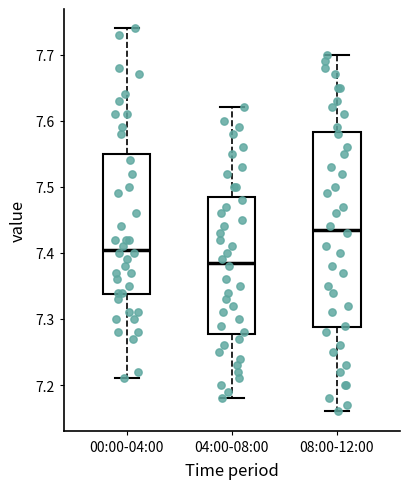

Reading left to right, transcribe this box plot: for each box, give where its median line is, the range the box spans, and where its two whiskers end, as read against the y-axis. The values are not printed on the chart, so give them approximately, as read against the axis.

00:00-04:00: median 7.41, box 7.34 to 7.55, whiskers 7.21 to 7.74
04:00-08:00: median 7.39, box 7.28 to 7.49, whiskers 7.18 to 7.62
08:00-12:00: median 7.44, box 7.29 to 7.58, whiskers 7.16 to 7.70